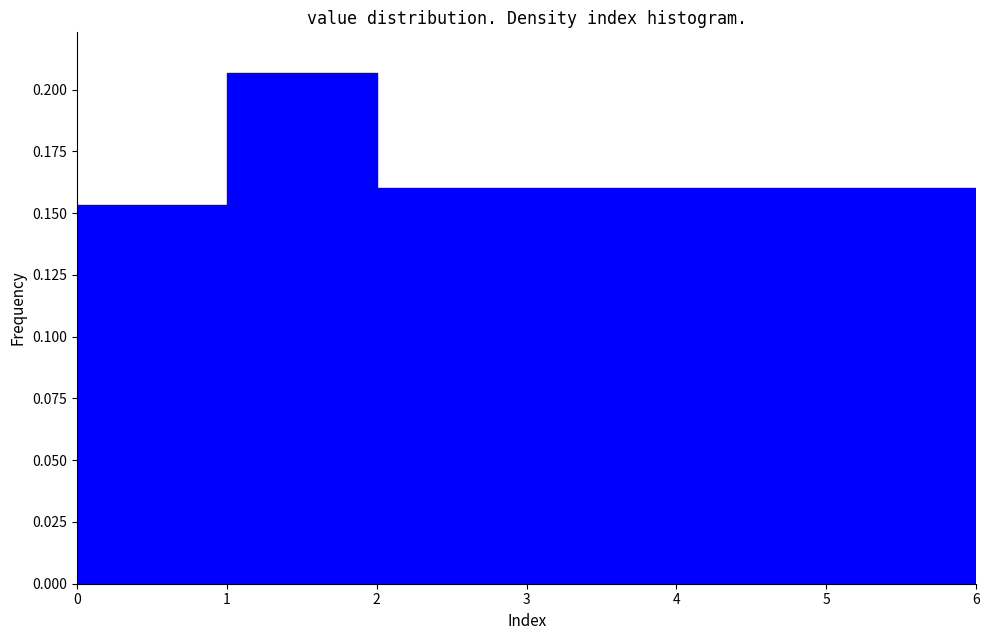

Reading left to right, transcribe this chart: for each bar, give the range it covers on the x-axis and its height. The values are not printed on the chart, so give them approximately, as read against the axis.

0 to 1: 0.155
1 to 2: 0.205
2 to 3: 0.160
3 to 4: 0.160
4 to 5: 0.160
5 to 6: 0.160